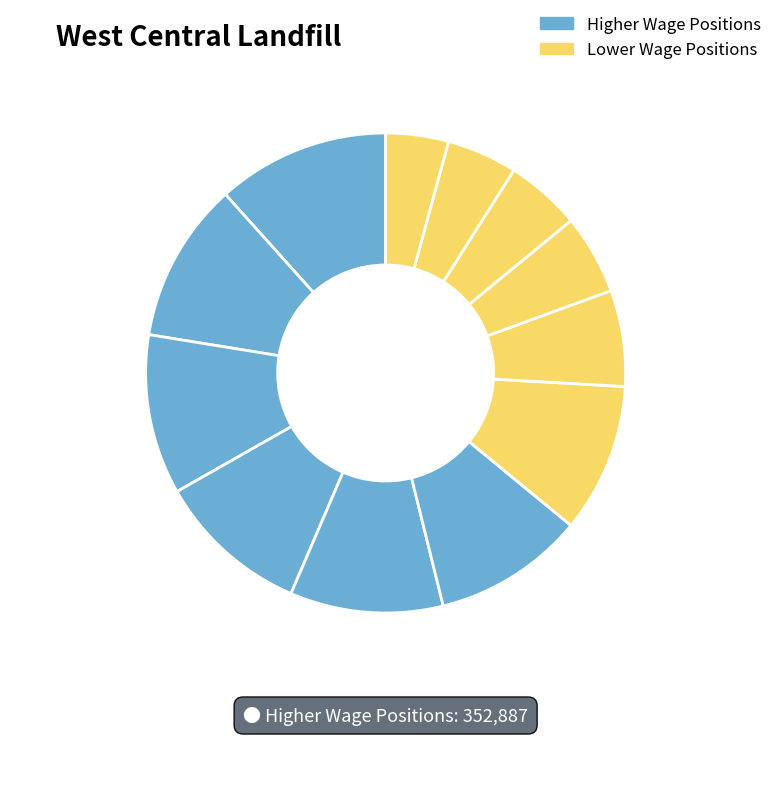

How many slices are in this pie chart?

12